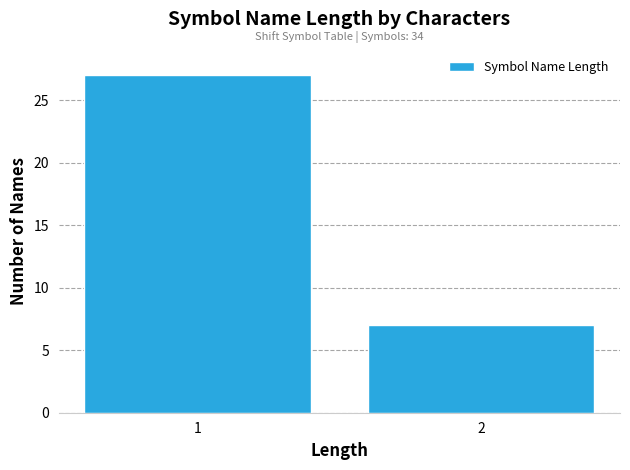

Reading left to right, list all the values displayed in this chart.

1=27	2=7